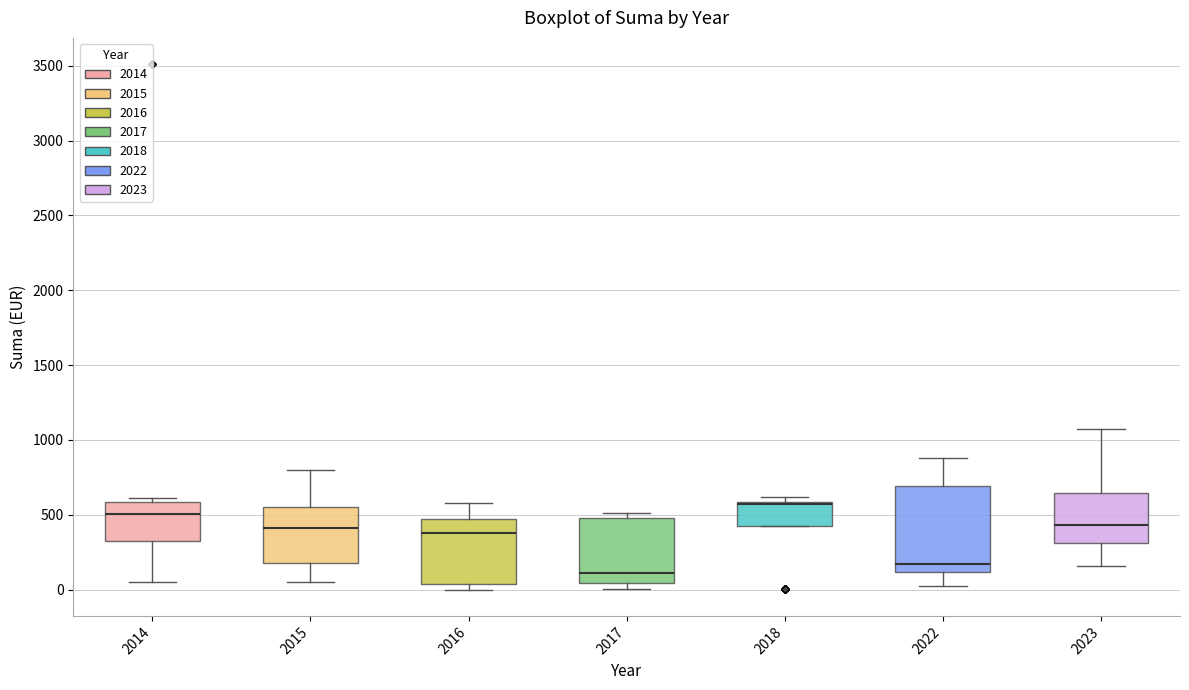

Comparing the boxes themselves (not the whiskers), which one is the tallest?

2022